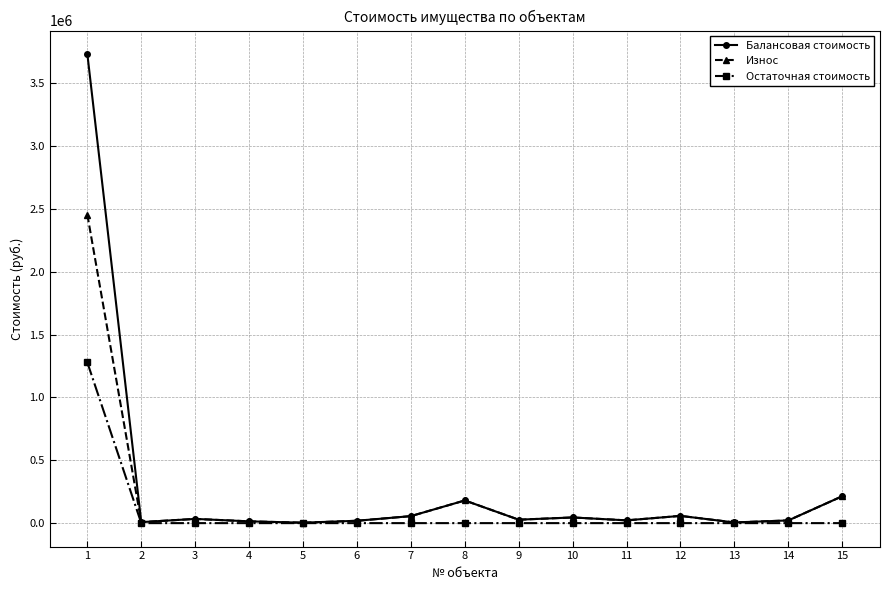

True or false: Остаточная стоимость has a value of 590908.0 at 2.

False